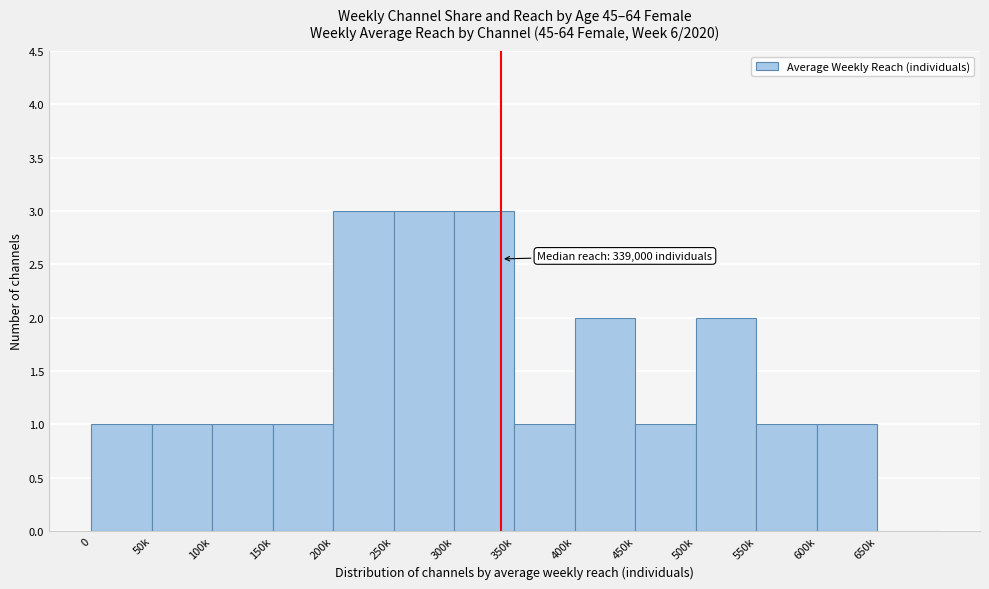

Reading left to right, extract all data points from this chart.

0=1	50k=1	100k=1	150k=1	200k=3	250k=3	300k=3	350k=1	400k=2	450k=1	500k=2	550k=1	600k=1	650k=0